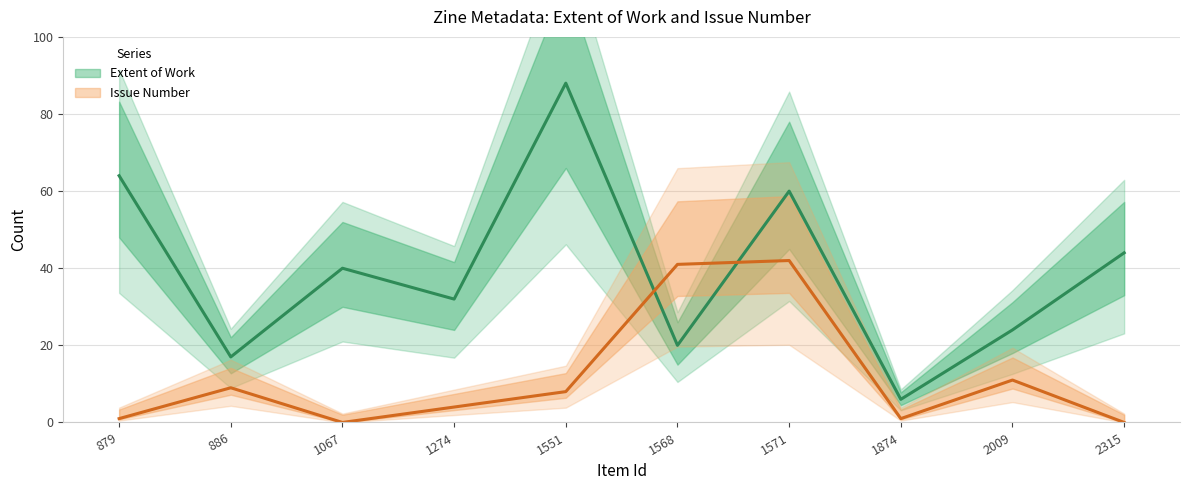

What is the total value across all series at 1571?

102